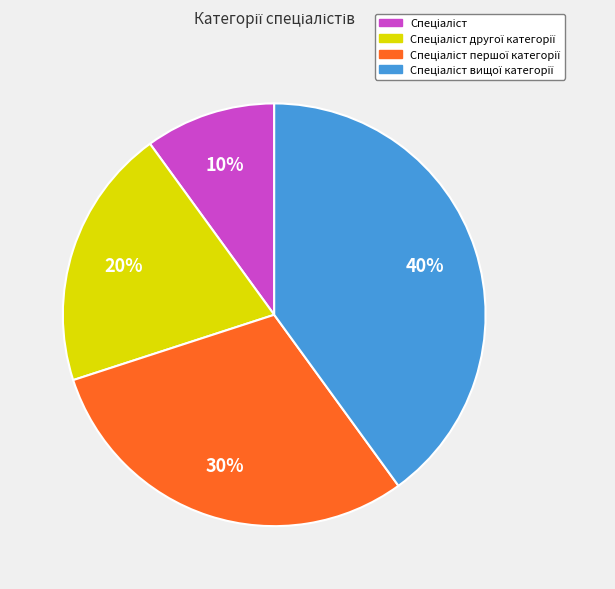

Is there any slice that represents more than half of the pie?

No